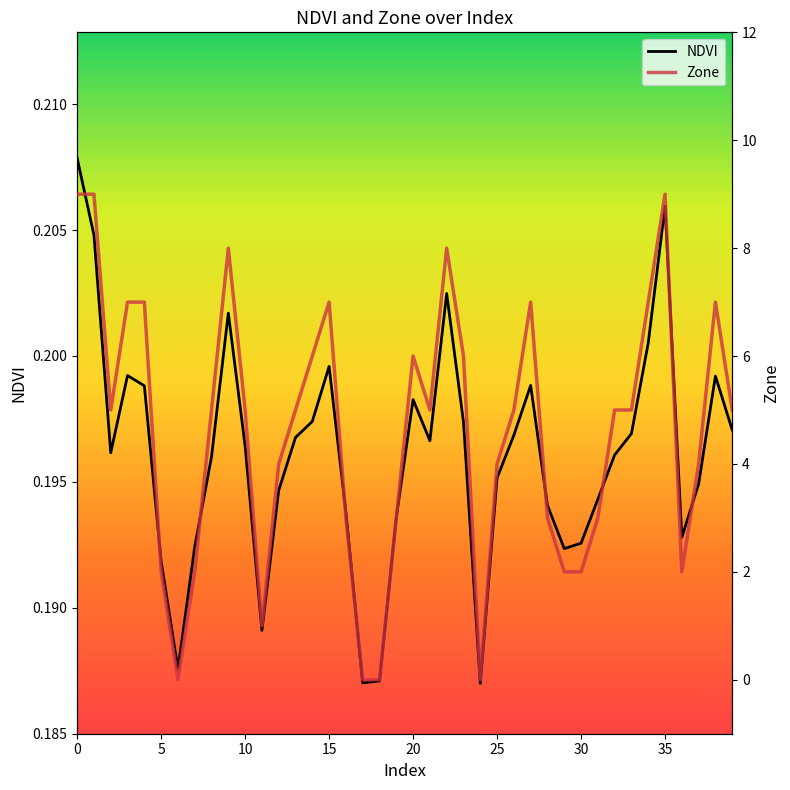

What is the highest value of the NDVI series?

0.2